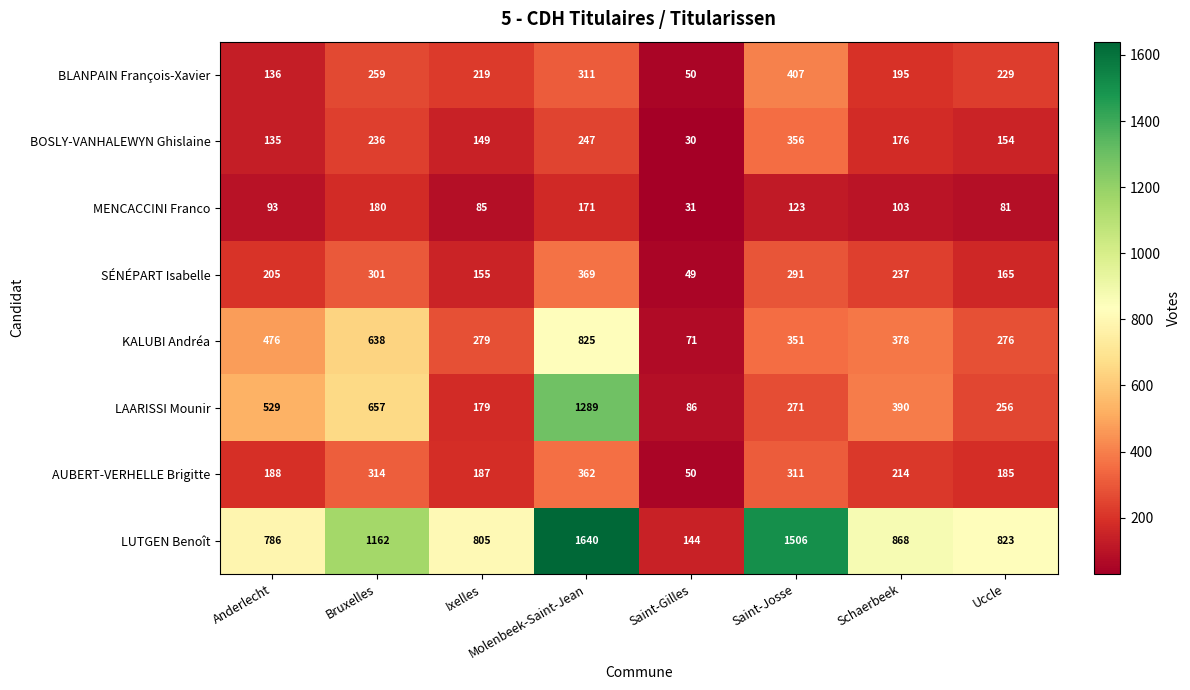

At which label is BOSLY-VANHALEWYN Ghislaine closest to 193?

Schaerbeek